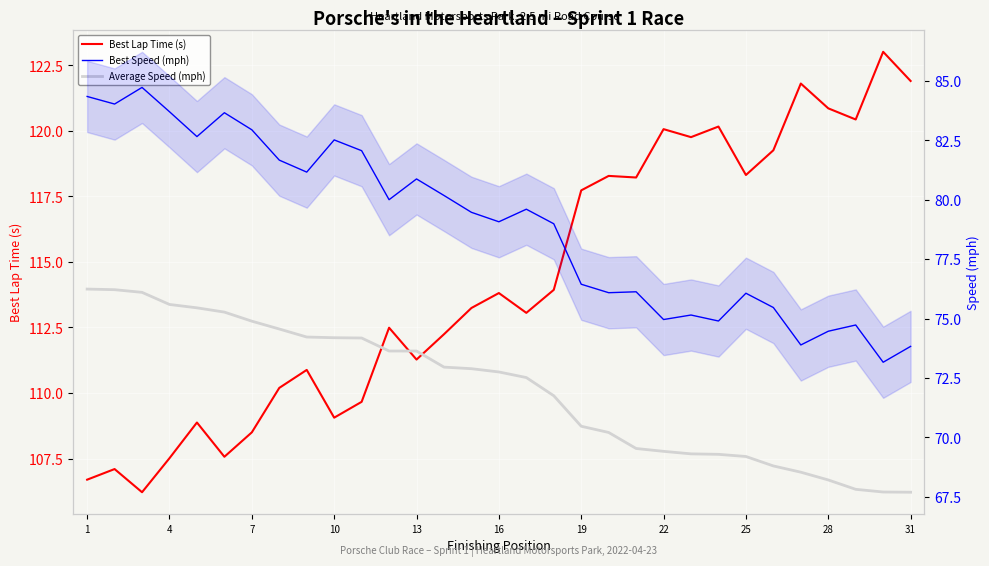

Between 28 and 13, which is larger?

28